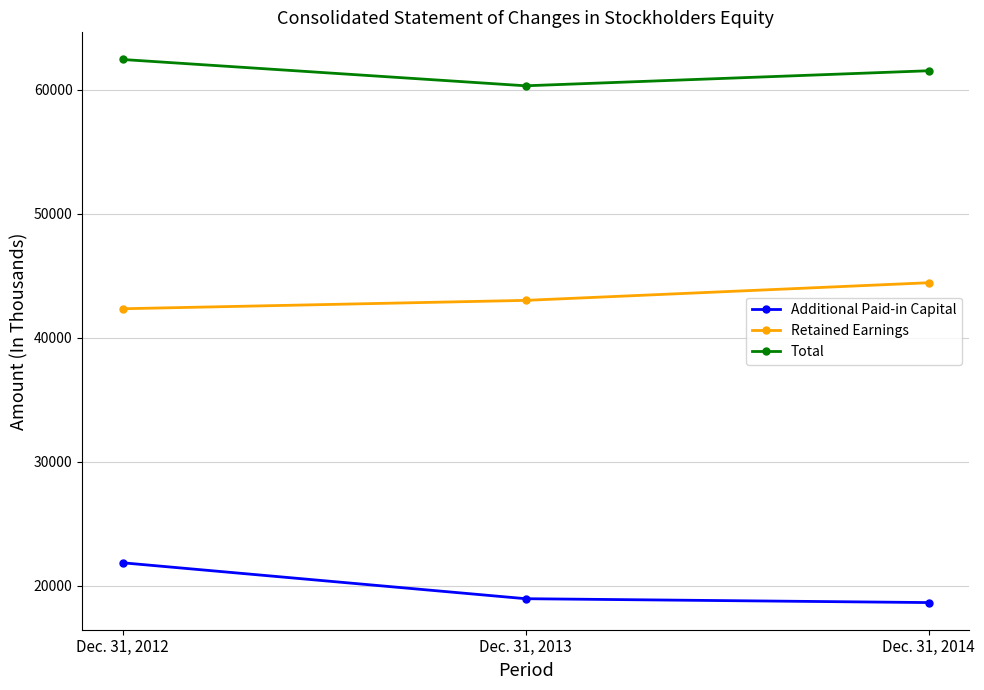

Is it true that Retained Earnings equals 61551 at Dec. 31, 2013?

False